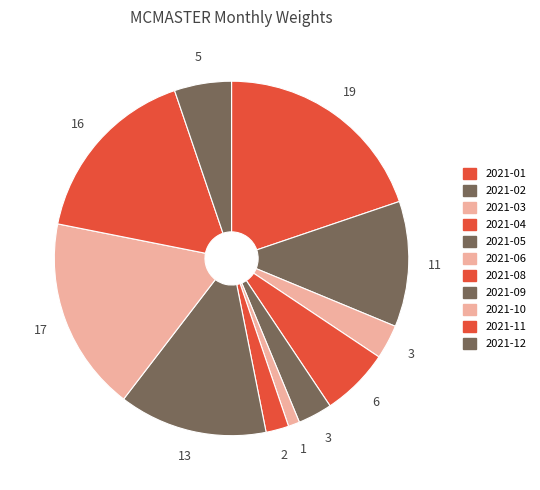

How many segments does this pie chart have?

11